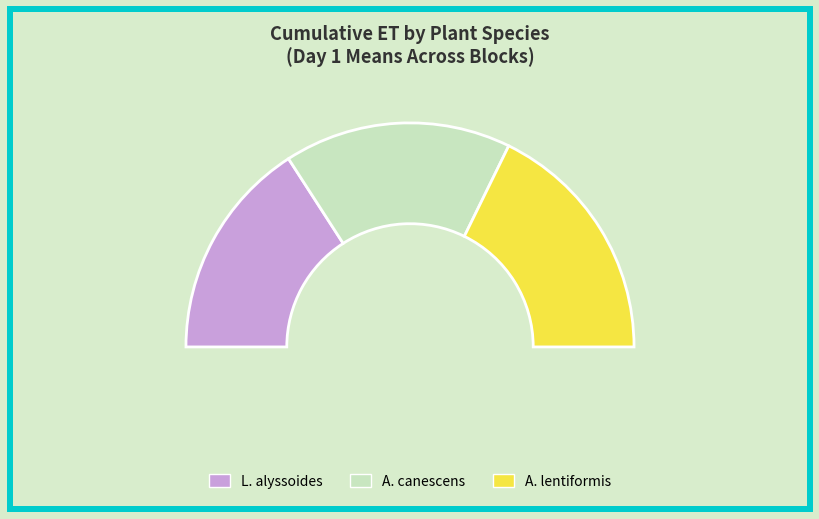

Is 4 the majority of the pie?

No